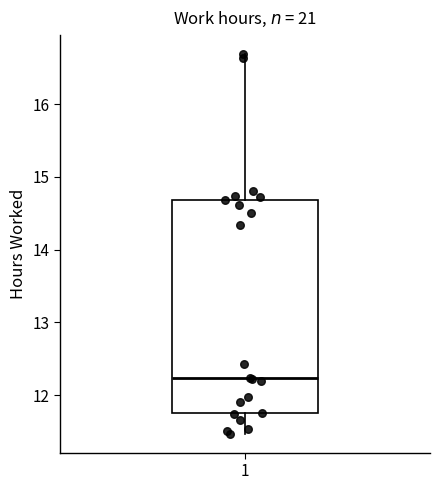

Where is the upper edge of the box at x = 1 on the y-axis? The values are not printed on the chart, so give them approximately, as read against the axis.

14.7